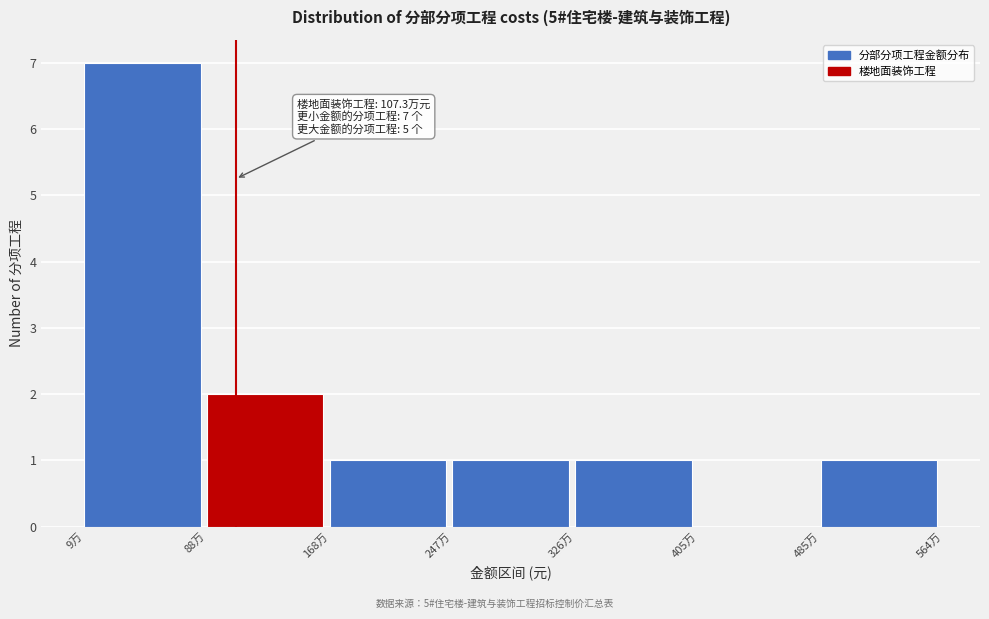

Reading left to right, list all the values displayed in this chart.

9万=7	88万=2	168万=1	247万=1	326万=1	405万=0	485万=1